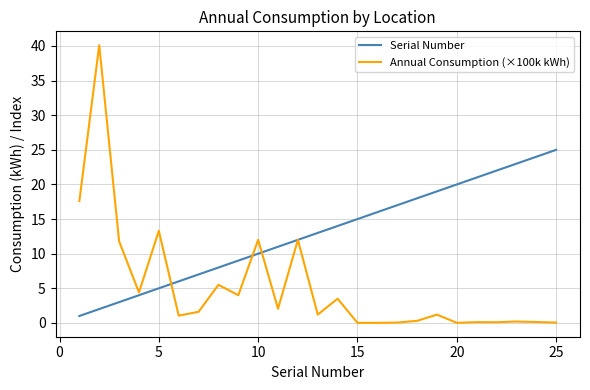

Which series has the largest total across all categories?

Serial Number